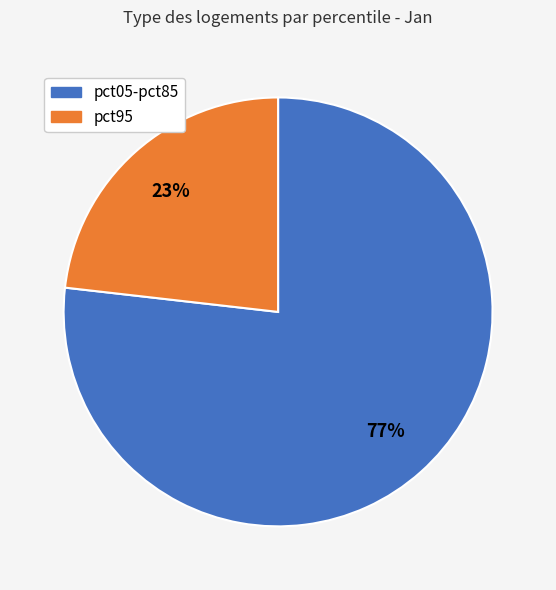

Approximately how many times larger is the value at pct95 compared to pct05-pct85?

0.3